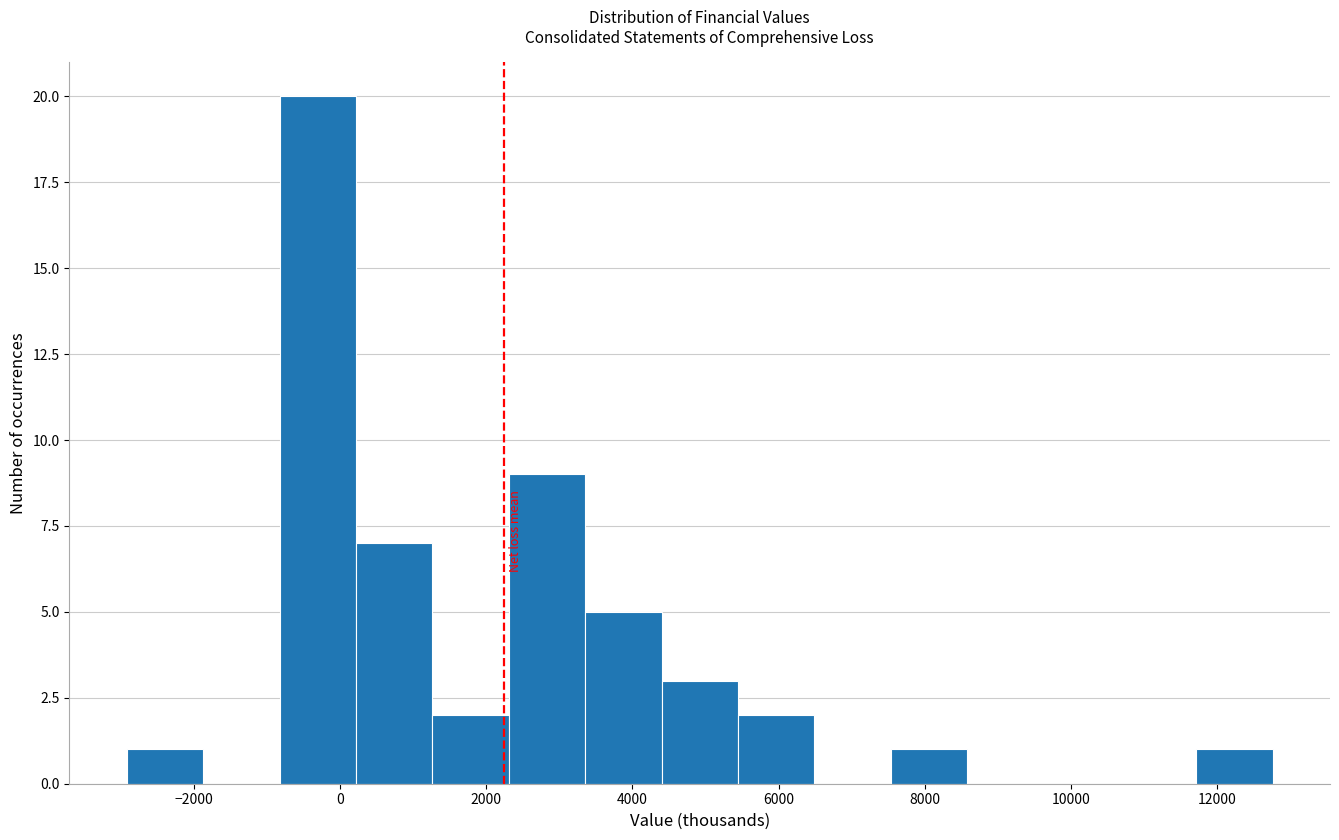

Reading left to right, list every bar in this chart as the range it spans on the x-axis followed by its height. Neither the bar edges nor the heights are printed on the chart, so give them approximately, as read against the axes.

-3000 to -1800: 1
-1800 to -800: 0
-800 to 200: 20
200 to 1200: 7
1200 to 2400: 2
2400 to 3400: 9
3400 to 4400: 5
4400 to 5400: 3
5400 to 6400: 2
6400 to 7600: 0
7600 to 8600: 1
8600 to 9600: 0
9600 to 10600: 0
10600 to 11800: 0
11800 to 12800: 1